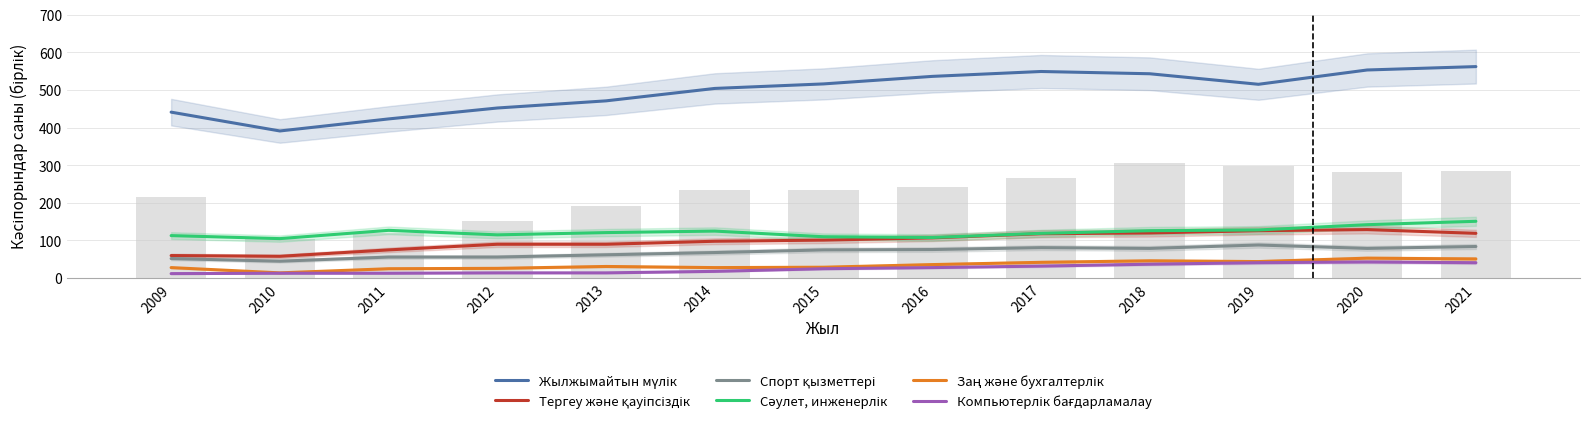

Is it true that Спорт қызметтері equals 81 at 2017?

True